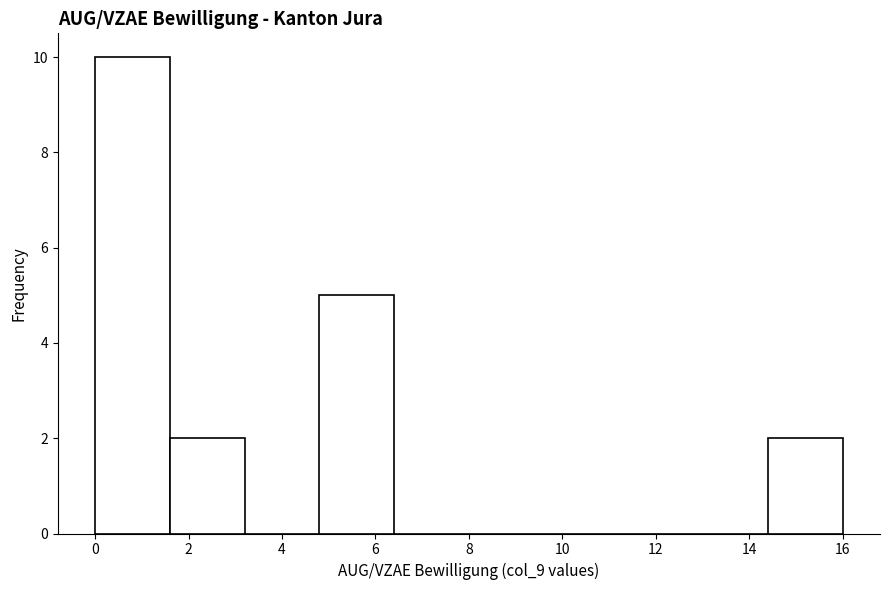

Which range on the x-axis has the tallest bar?

0.0 to 1.6